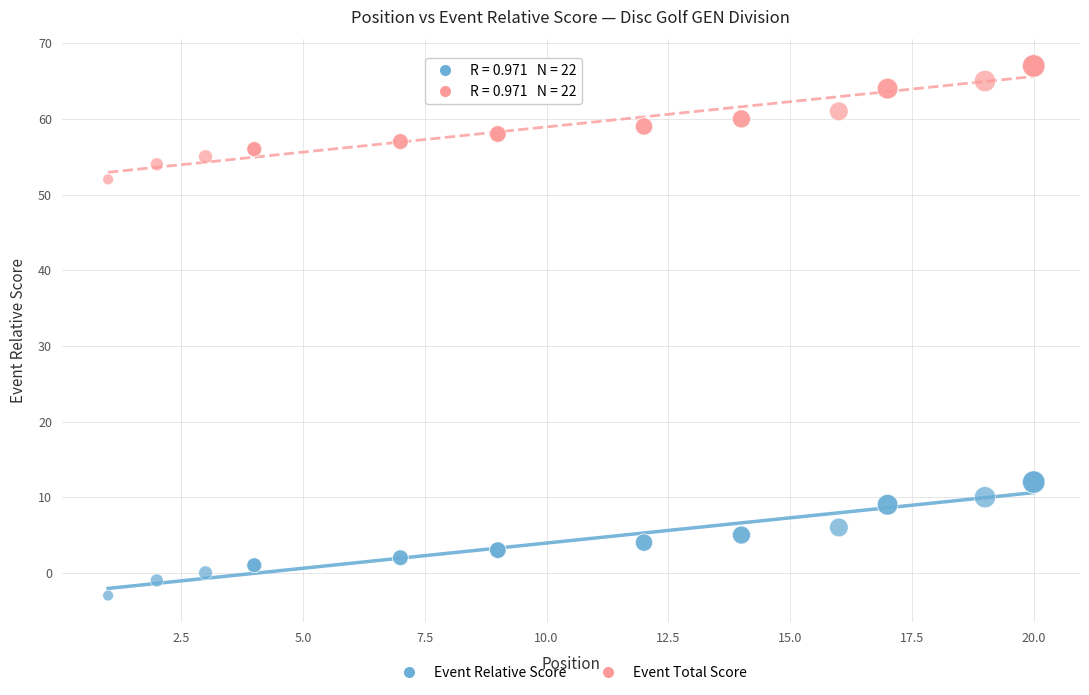

Which series reaches the minimum Y coordinate?

Event Relative Score